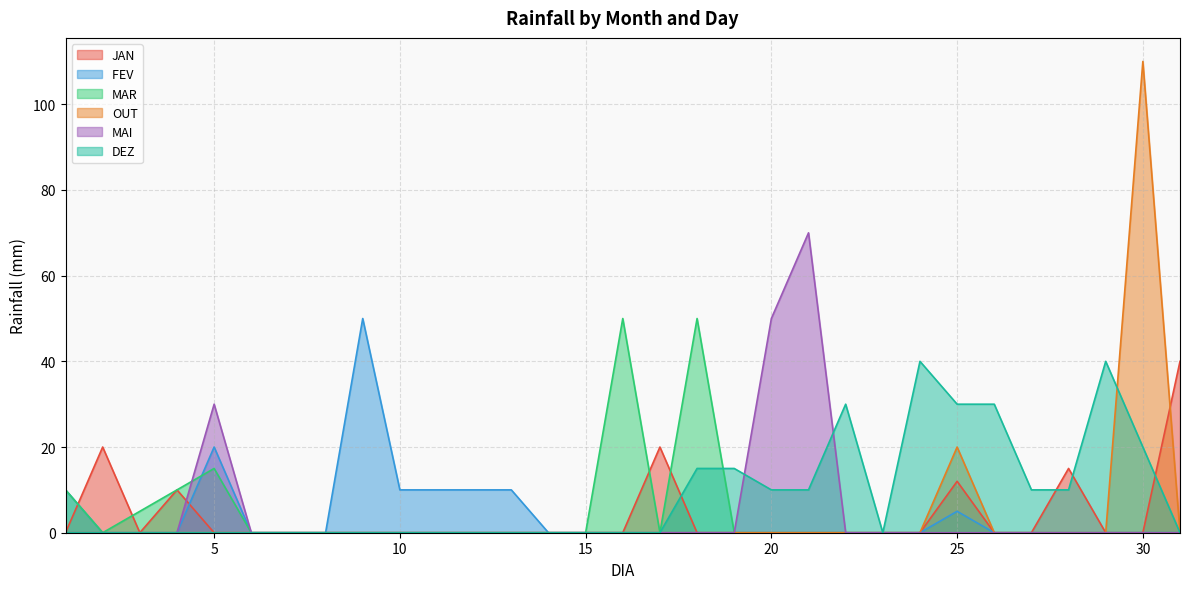

Is it true that OUT equals 0 at 12?

True